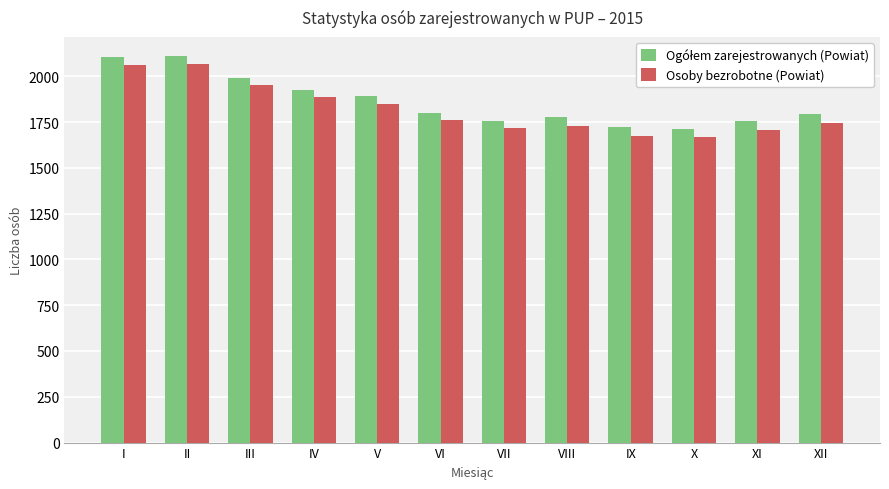

How many data points does each series have?

12